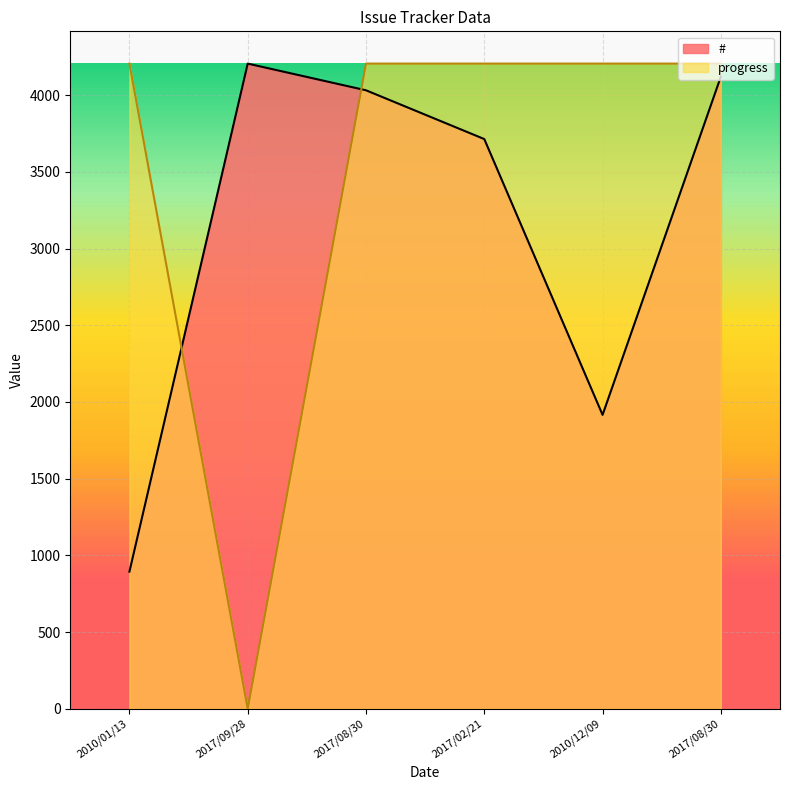

What is the spread (max minus min) of values at 2017/08/30?

174